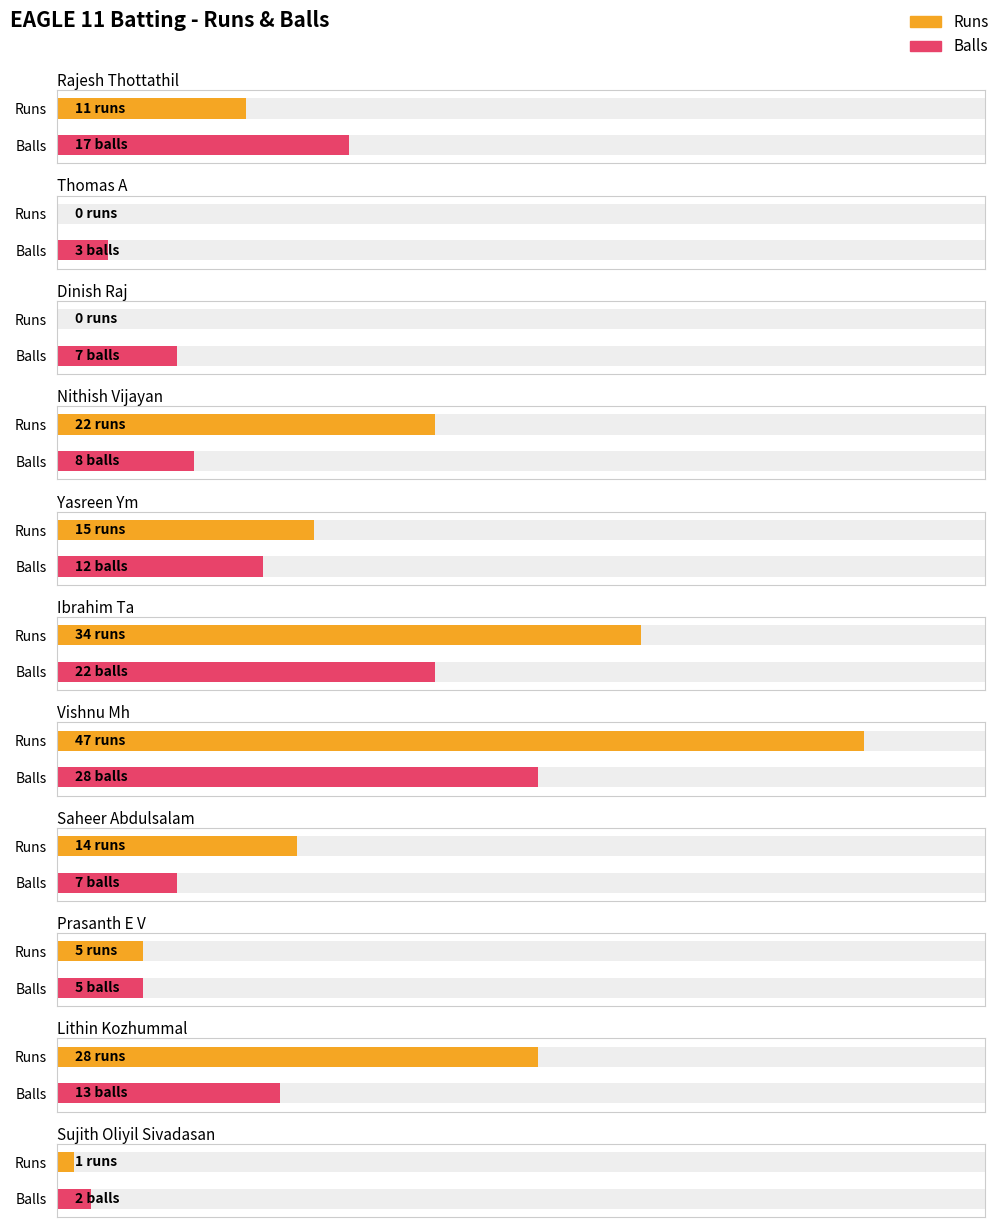

What are all the series names shown in the legend?

Runs, Balls